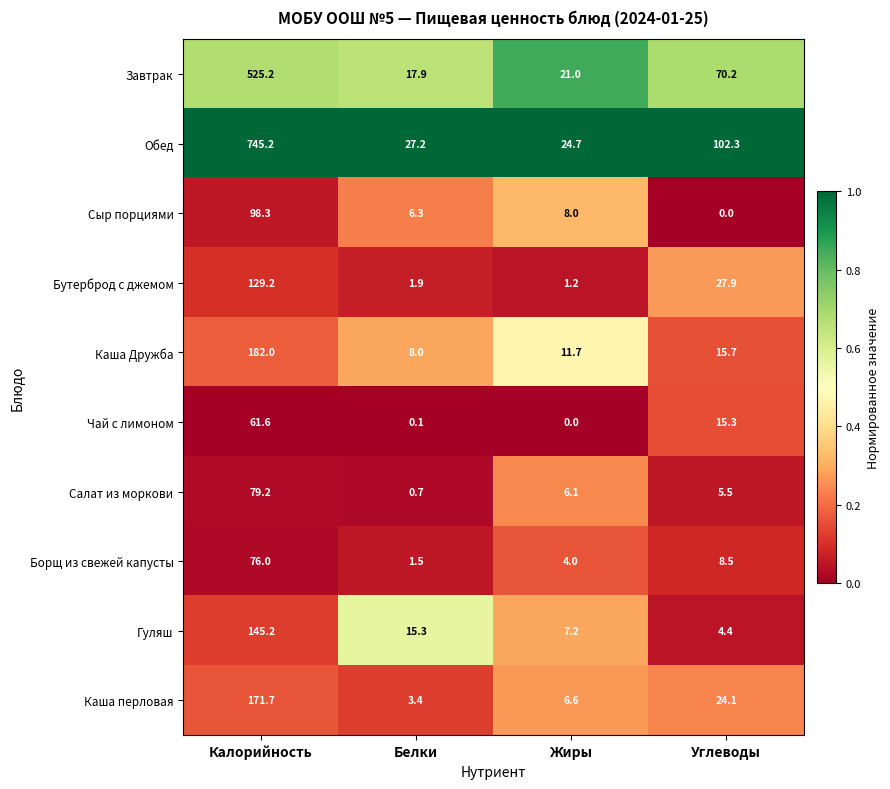

The Чай с лимоном series shows 80.5 at Калорийность. True or false?

False